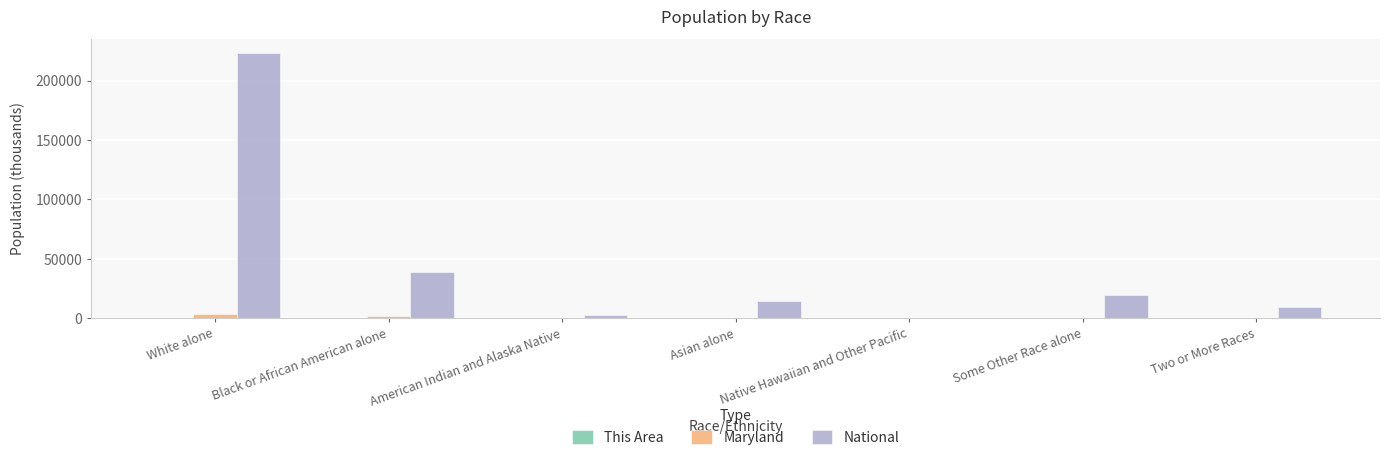

Which series changed the most between Native Hawaiian and Other Pacific and Some Other Race alone?

National